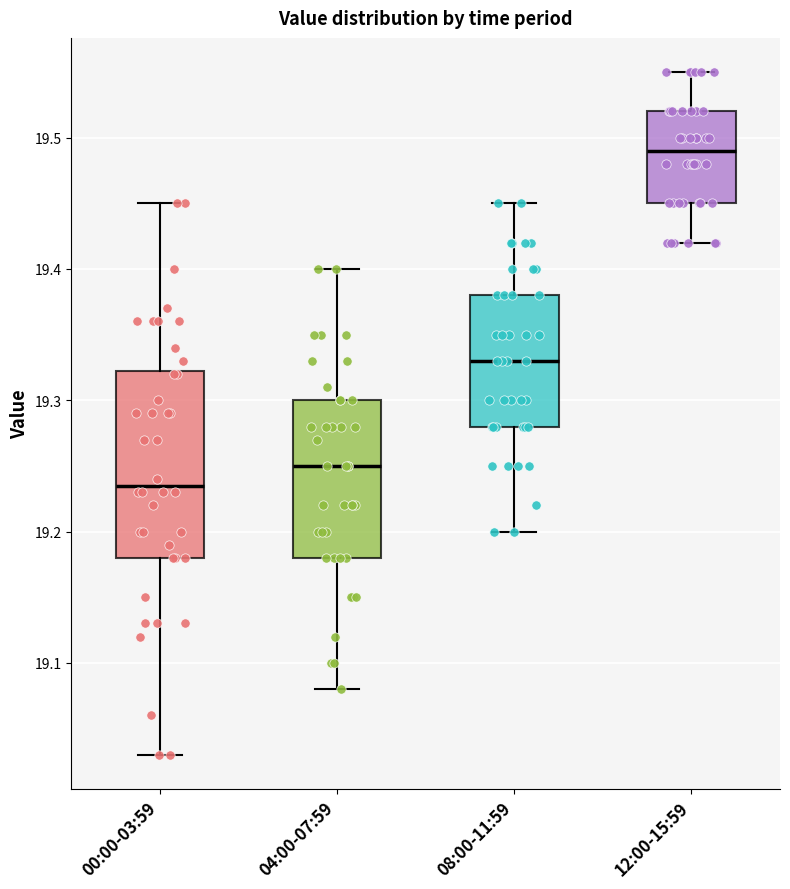

Where is the upper edge of the box for 00:00-03:59 on the y-axis? The values are not printed on the chart, so give them approximately, as read against the axis.

19.32